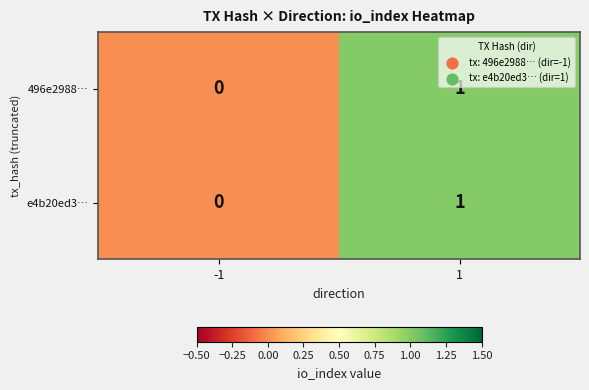

Rank the categories by 496e2988… value from highest to lowest.

1, -1